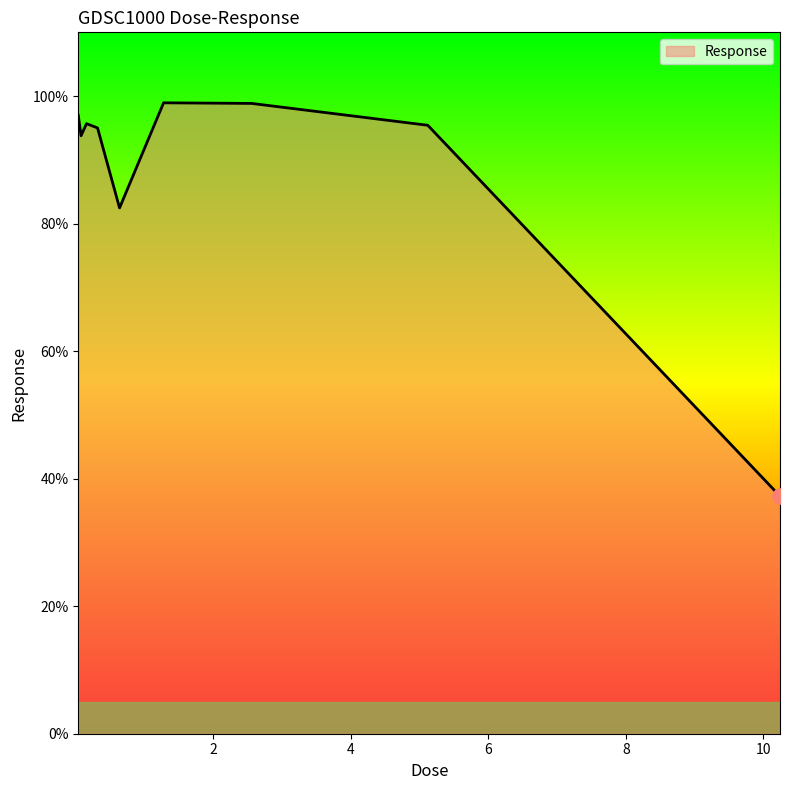

What is the smallest value displayed?

37.3